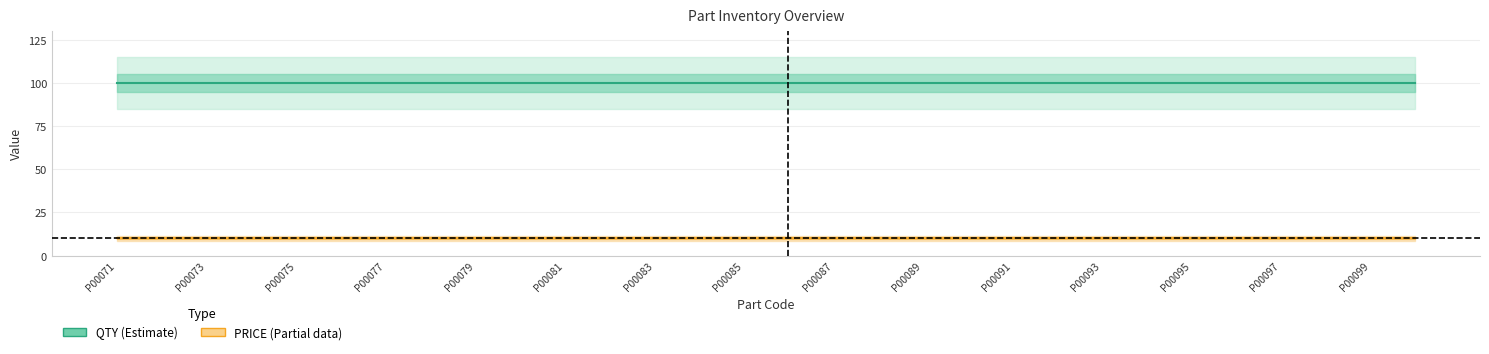

Is the value of PRICE (Partial) at P00085 greater than the value of QTY (Estimate) at 17?

No